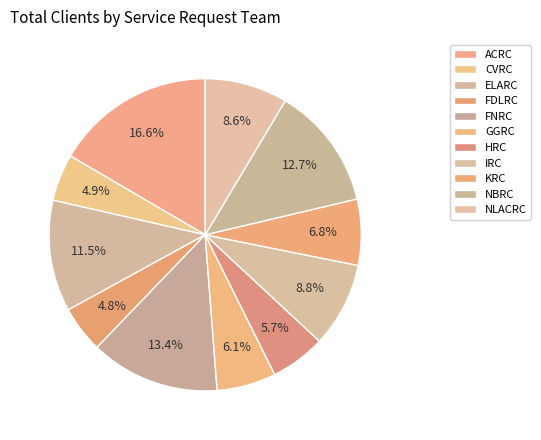

How many segments does this pie chart have?

11